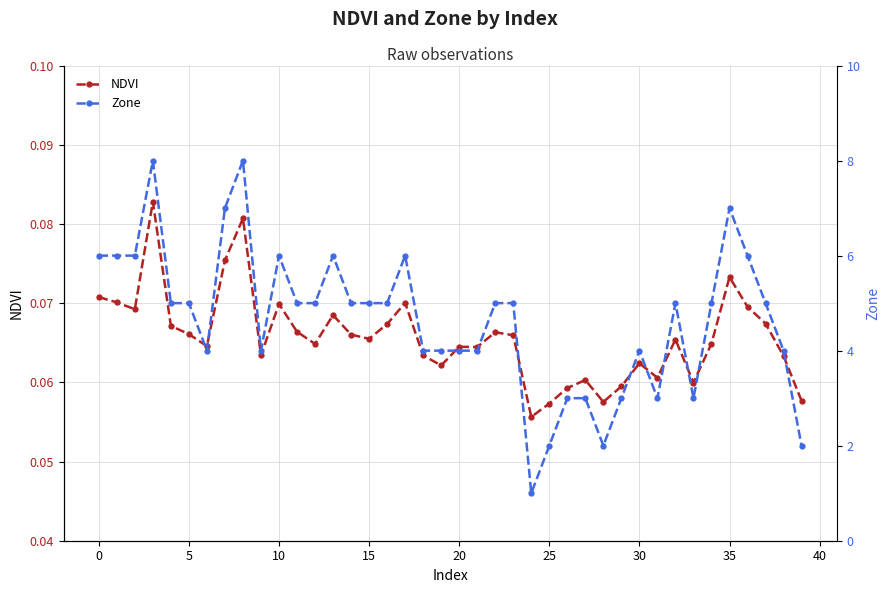

How many lines are shown in the chart?

2